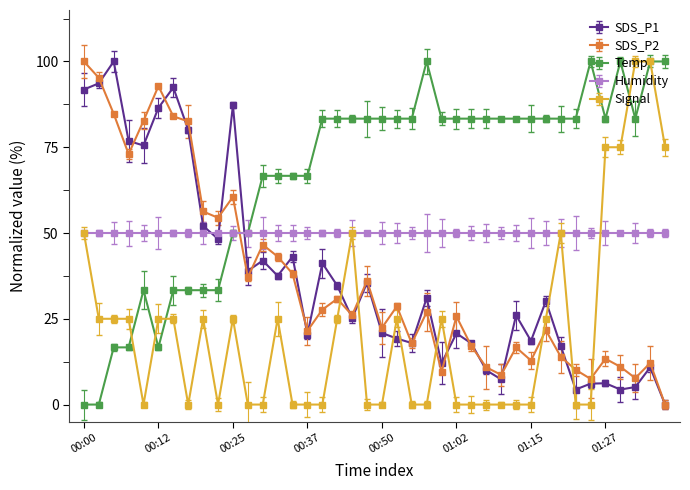

What is the difference between the second highest and second lowest values in the SDS_P1 series?

89.2